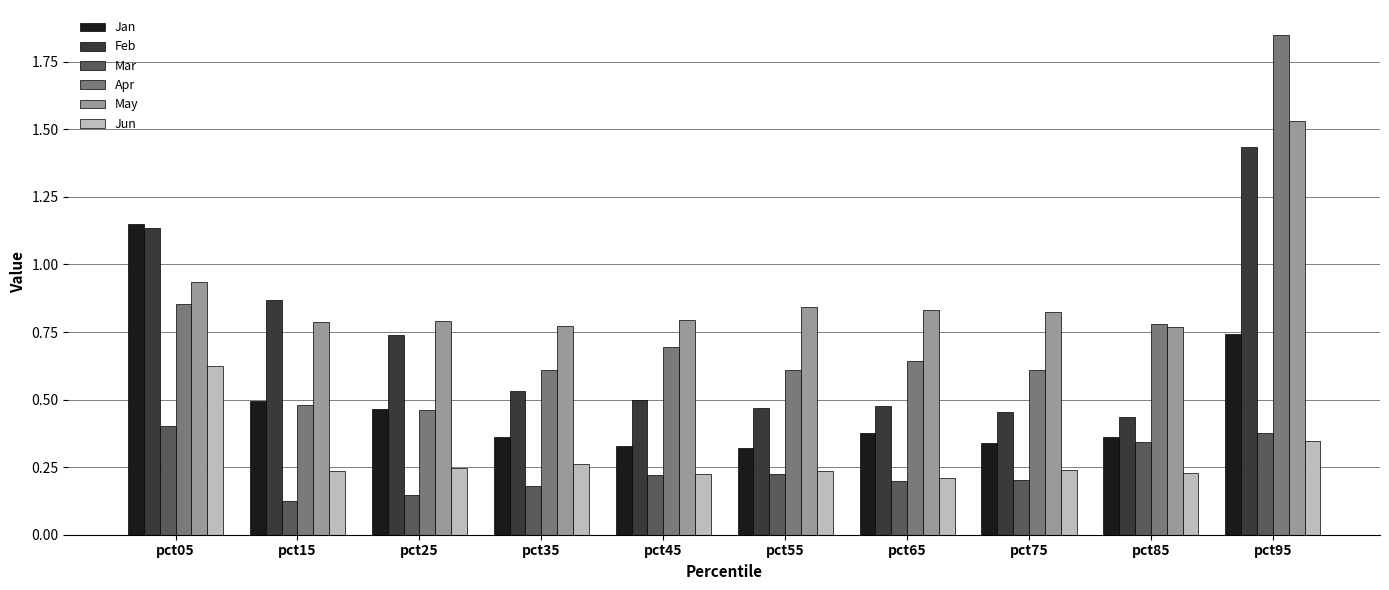

At which category does the chart reach its minimum across all series?

pct15